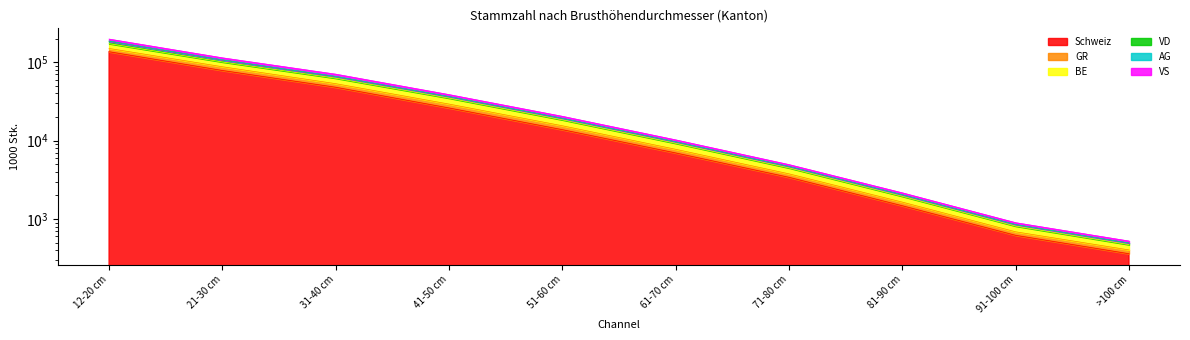

Is it true that Schweiz equals 5919 at 41-50 cm?

False